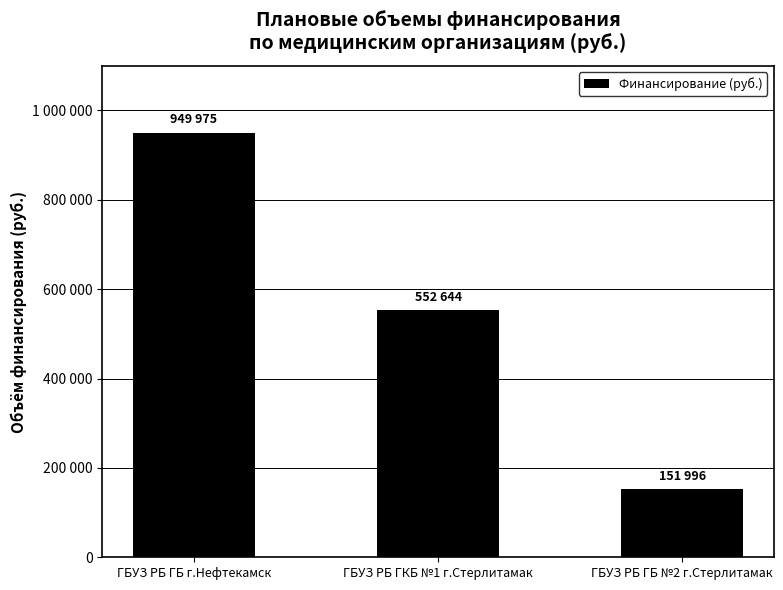

Reading left to right, what are all the values shown in this chart?

949975	552644	151996